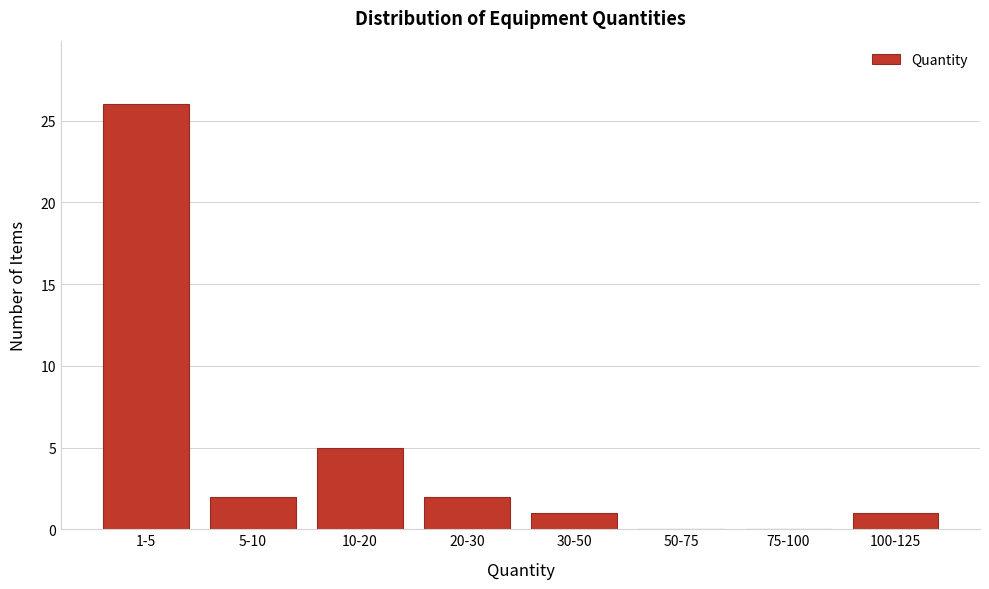

Reading left to right, list all the values displayed in this chart.

1-5=26	5-10=2	10-20=5	20-30=2	30-50=1	50-75=0	75-100=0	100-125=1